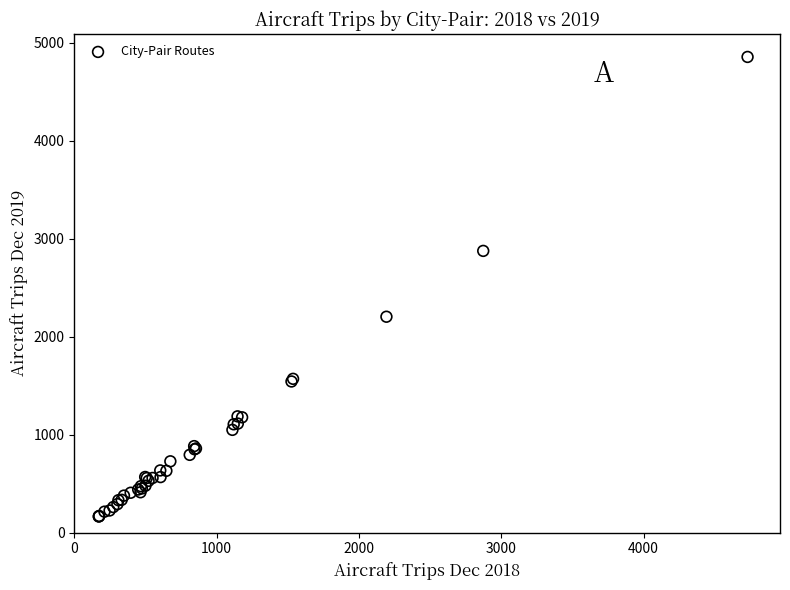

What Y value in the scatter plot is closest to 2511?

2205